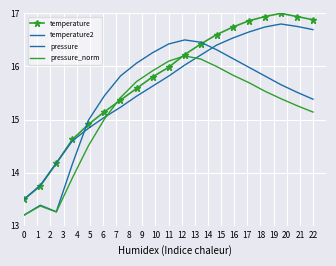

Rank the series by their average value, from highest to lowest.

temperature, temperature2, pressure, pressure_norm